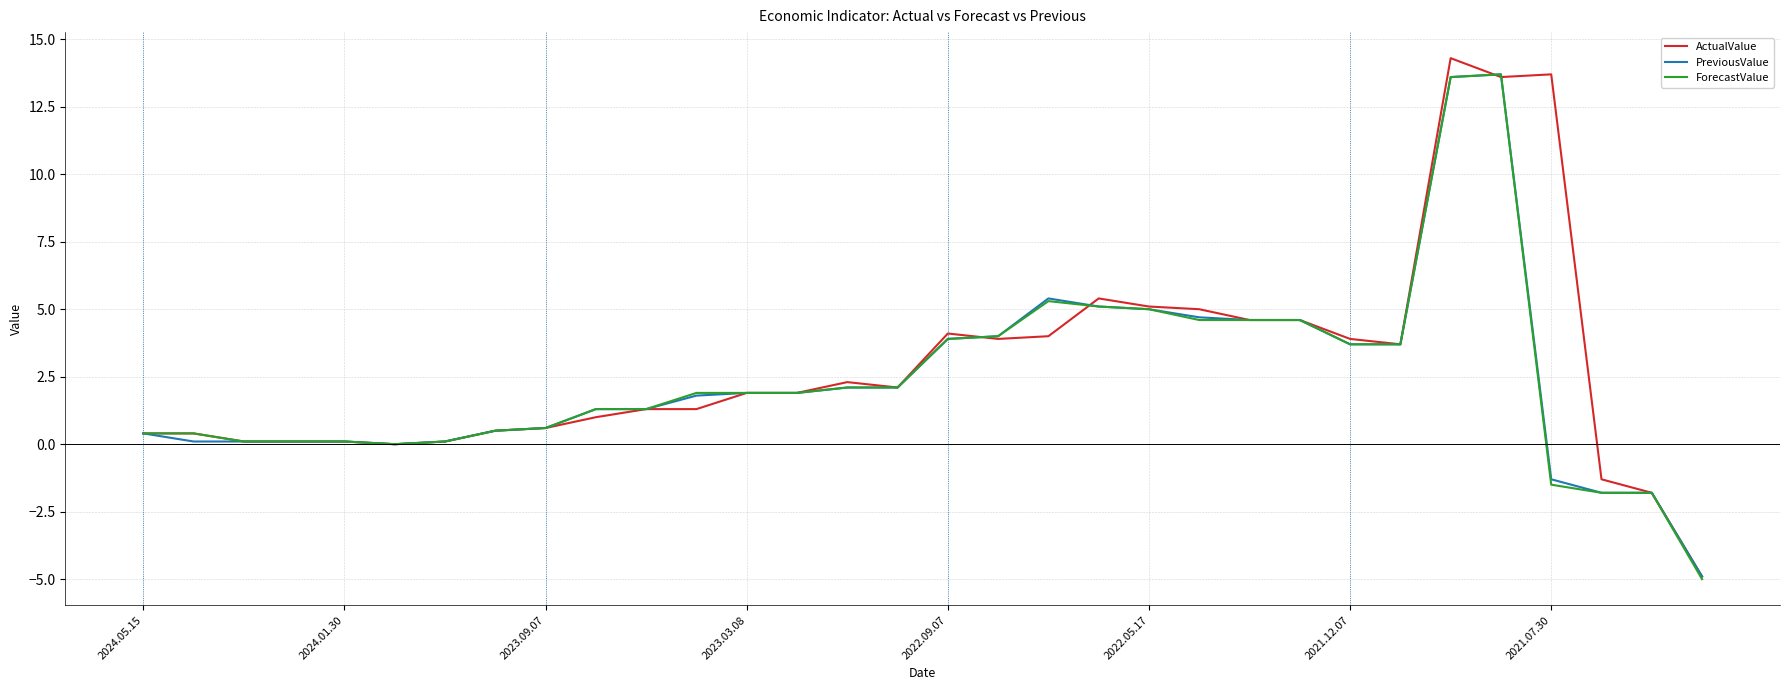

What are all the series names shown in the legend?

ActualValue, PreviousValue, ForecastValue